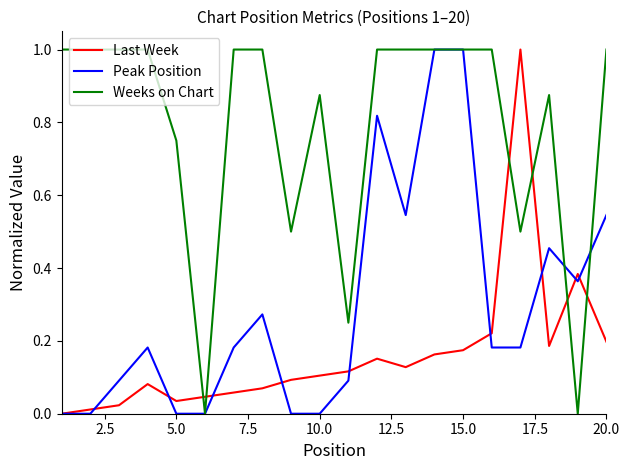

Which series ends up on top after the final intersection of Last Week and Weeks on Chart?

Weeks on Chart